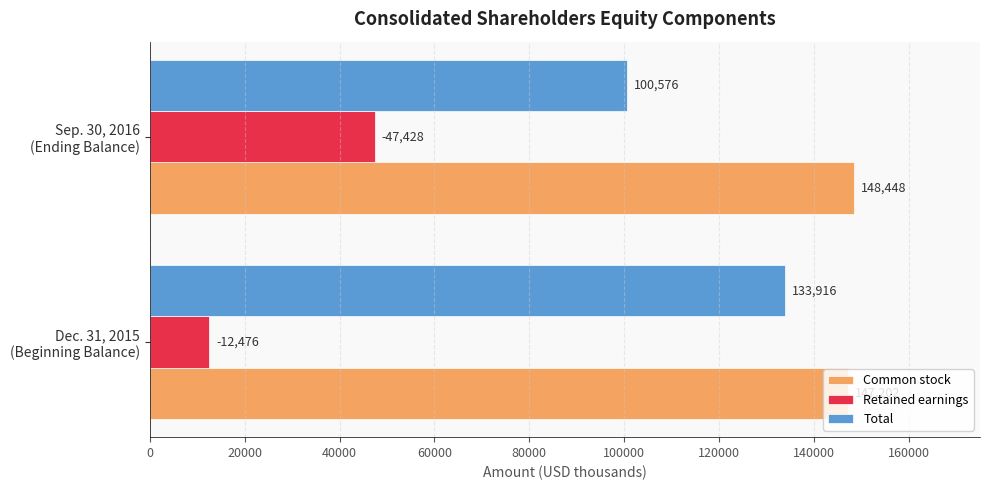

Which series has the largest total across all categories?

Common stock